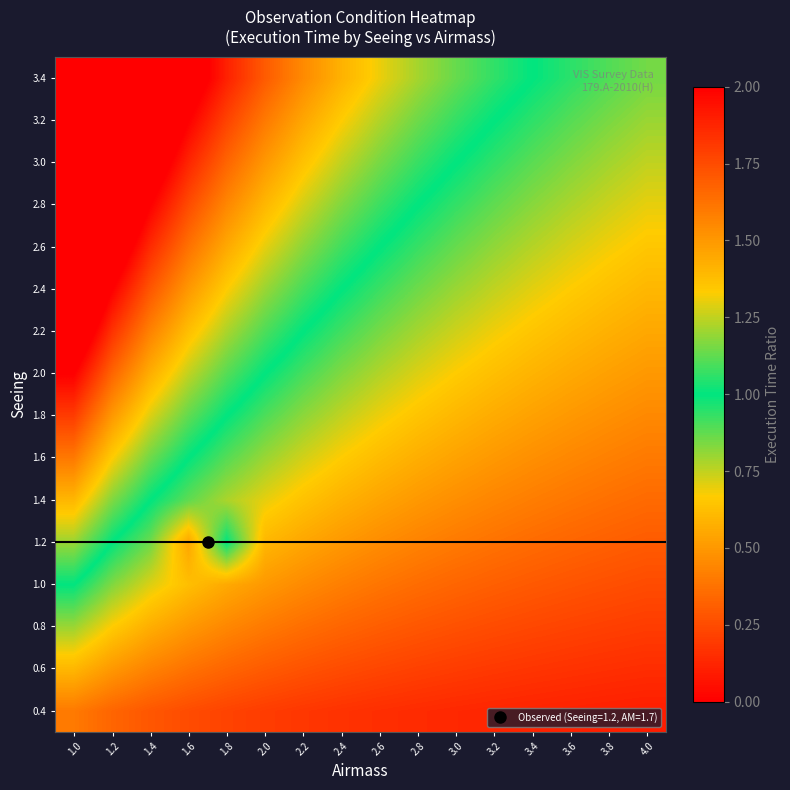

Reading left to right, list all the values displayed in this chart.

0.4: 1.0=0.4	1.2=0.3	1.4=0.3	1.6=0.2	1.8=0.2	2.0=0.2	2.2=0.2	2.4=0.2	2.6=0.2	2.8=0.1	3.0=0.1	3.2=0.1	3.4=0.1	3.6=0.1	3.8=0.1	4.0=0.1
0.6: 1.0=0.6	1.2=0.5	1.4=0.4	1.6=0.4	1.8=0.3	2.0=0.3	2.2=0.3	2.4=0.2	2.6=0.2	2.8=0.2	3.0=0.2	3.2=0.2	3.4=0.2	3.6=0.2	3.8=0.2	4.0=0.2
0.8: 1.0=0.8	1.2=0.7	1.4=0.6	1.6=0.5	1.8=0.4	2.0=0.4	2.2=0.4	2.4=0.3	2.6=0.3	2.8=0.3	3.0=0.3	3.2=0.2	3.4=0.2	3.6=0.2	3.8=0.2	4.0=0.2
1.0: 1.0=1.0	1.2=0.8	1.4=0.7	1.6=0.6	1.8=0.6	2.0=0.5	2.2=0.5	2.4=0.4	2.6=0.4	2.8=0.4	3.0=0.3	3.2=0.3	3.4=0.3	3.6=0.3	3.8=0.3	4.0=0.2
1.2: 1.0=1.2	1.2=1.0	1.4=0.9	1.6=0.5	1.8=1.0	2.0=0.6	2.2=0.5	2.4=0.5	2.6=0.5	2.8=0.4	3.0=0.4	3.2=0.4	3.4=0.4	3.6=0.3	3.8=0.3	4.0=0.3
1.4: 1.0=1.4	1.2=1.2	1.4=1.0	1.6=0.9	1.8=0.8	2.0=0.7	2.2=0.6	2.4=0.6	2.6=0.5	2.8=0.5	3.0=0.5	3.2=0.4	3.4=0.4	3.6=0.4	3.8=0.4	4.0=0.3
1.6: 1.0=1.6	1.2=1.3	1.4=1.1	1.6=1.0	1.8=0.9	2.0=0.8	2.2=0.7	2.4=0.7	2.6=0.6	2.8=0.6	3.0=0.5	3.2=0.5	3.4=0.5	3.6=0.4	3.8=0.4	4.0=0.4
1.8: 1.0=1.8	1.2=1.5	1.4=1.3	1.6=1.1	1.8=1.0	2.0=0.9	2.2=0.8	2.4=0.8	2.6=0.7	2.8=0.6	3.0=0.6	3.2=0.6	3.4=0.5	3.6=0.5	3.8=0.5	4.0=0.5
2.0: 1.0=2.0	1.2=1.7	1.4=1.4	1.6=1.2	1.8=1.1	2.0=1.0	2.2=0.9	2.4=0.8	2.6=0.8	2.8=0.7	3.0=0.7	3.2=0.6	3.4=0.6	3.6=0.6	3.8=0.5	4.0=0.5
2.2: 1.0=2.2	1.2=1.8	1.4=1.6	1.6=1.4	1.8=1.2	2.0=1.1	2.2=1.0	2.4=0.9	2.6=0.8	2.8=0.8	3.0=0.7	3.2=0.7	3.4=0.6	3.6=0.6	3.8=0.6	4.0=0.6
2.4: 1.0=2.4	1.2=2.0	1.4=1.7	1.6=1.5	1.8=1.3	2.0=1.2	2.2=1.1	2.4=1.0	2.6=0.9	2.8=0.9	3.0=0.8	3.2=0.7	3.4=0.7	3.6=0.7	3.8=0.6	4.0=0.6
2.6: 1.0=2.6	1.2=2.2	1.4=1.9	1.6=1.6	1.8=1.4	2.0=1.3	2.2=1.2	2.4=1.1	2.6=1.0	2.8=0.9	3.0=0.9	3.2=0.8	3.4=0.8	3.6=0.7	3.8=0.7	4.0=0.7
2.8: 1.0=2.8	1.2=2.3	1.4=2.0	1.6=1.8	1.8=1.6	2.0=1.4	2.2=1.3	2.4=1.2	2.6=1.1	2.8=1.0	3.0=0.9	3.2=0.9	3.4=0.8	3.6=0.8	3.8=0.7	4.0=0.7
3.0: 1.0=3.0	1.2=2.5	1.4=2.1	1.6=1.9	1.8=1.7	2.0=1.5	2.2=1.4	2.4=1.2	2.6=1.2	2.8=1.1	3.0=1.0	3.2=0.9	3.4=0.9	3.6=0.8	3.8=0.8	4.0=0.8
3.2: 1.0=3.2	1.2=2.7	1.4=2.3	1.6=2.0	1.8=1.8	2.0=1.6	2.2=1.5	2.4=1.3	2.6=1.2	2.8=1.1	3.0=1.1	3.2=1.0	3.4=0.9	3.6=0.9	3.8=0.8	4.0=0.8
3.4: 1.0=3.4	1.2=2.8	1.4=2.4	1.6=2.1	1.8=1.9	2.0=1.7	2.2=1.5	2.4=1.4	2.6=1.3	2.8=1.2	3.0=1.1	3.2=1.1	3.4=1.0	3.6=0.9	3.8=0.9	4.0=0.8